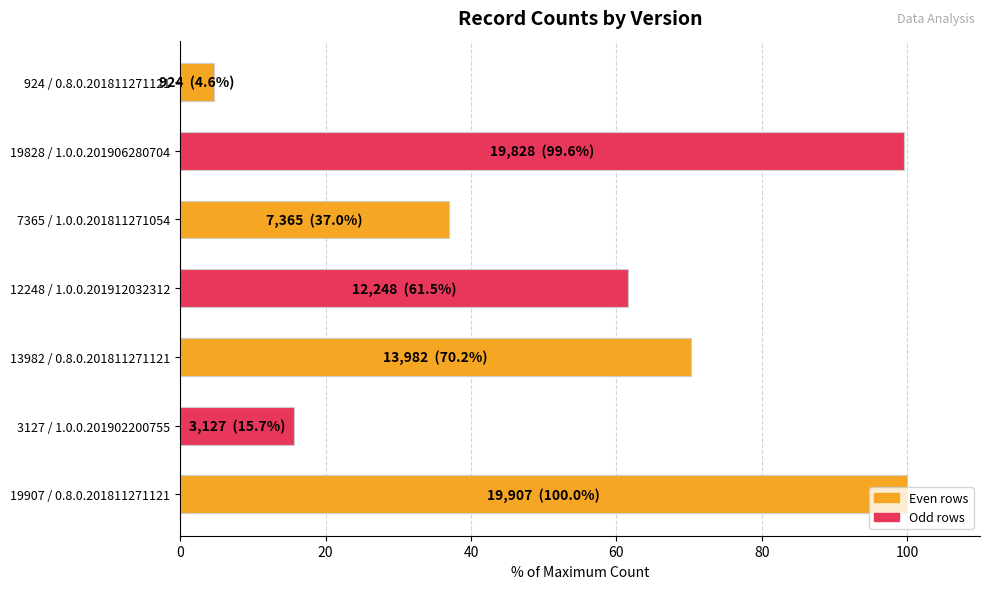

The value at 12248 / 1.0.0.201912032312 is 61.5. True or false?

True